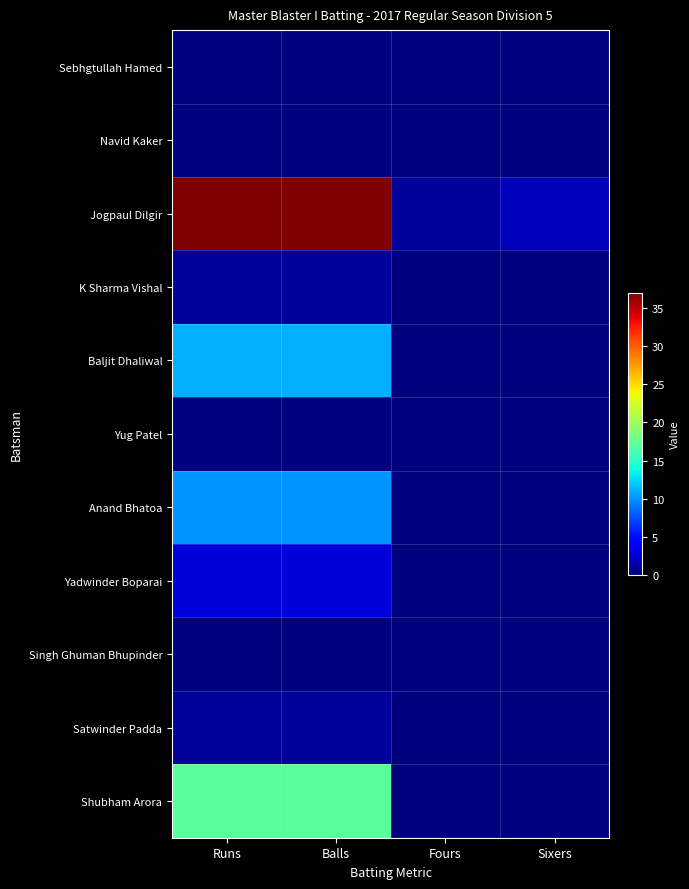

Reading left to right, list all the values displayed in this chart.

Sebhgtullah Hamed: Runs=0	Balls=0	Fours=0	Sixers=0
Navid Kaker: Runs=0	Balls=0	Fours=0	Sixers=0
Jogpaul Dilgir: Runs=37	Balls=37	Fours=1	Sixers=2
K Sharma Vishal: Runs=1	Balls=1	Fours=0	Sixers=0
Baljit Dhaliwal: Runs=11	Balls=11	Fours=0	Sixers=0
Yug Patel: Runs=0	Balls=0	Fours=0	Sixers=0
Anand Bhatoa: Runs=10	Balls=10	Fours=0	Sixers=0
Yadwinder Boparai: Runs=3	Balls=3	Fours=0	Sixers=0
Singh Ghuman Bhupinder: Runs=0	Balls=0	Fours=0	Sixers=0
Satwinder Padda: Runs=1	Balls=1	Fours=0	Sixers=0
Shubham Arora: Runs=17	Balls=17	Fours=0	Sixers=0